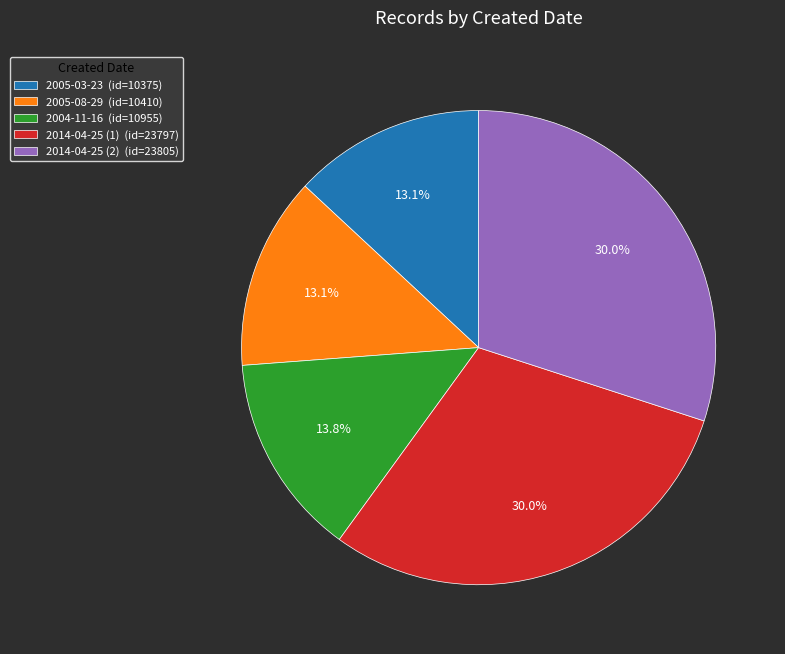

What percentage is the 2014-04-25 (1) slice, to the nearest percent?

30%